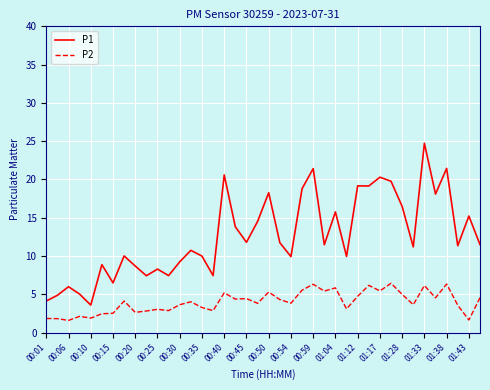

True or false: P2 and P1 intersect in this chart.

False